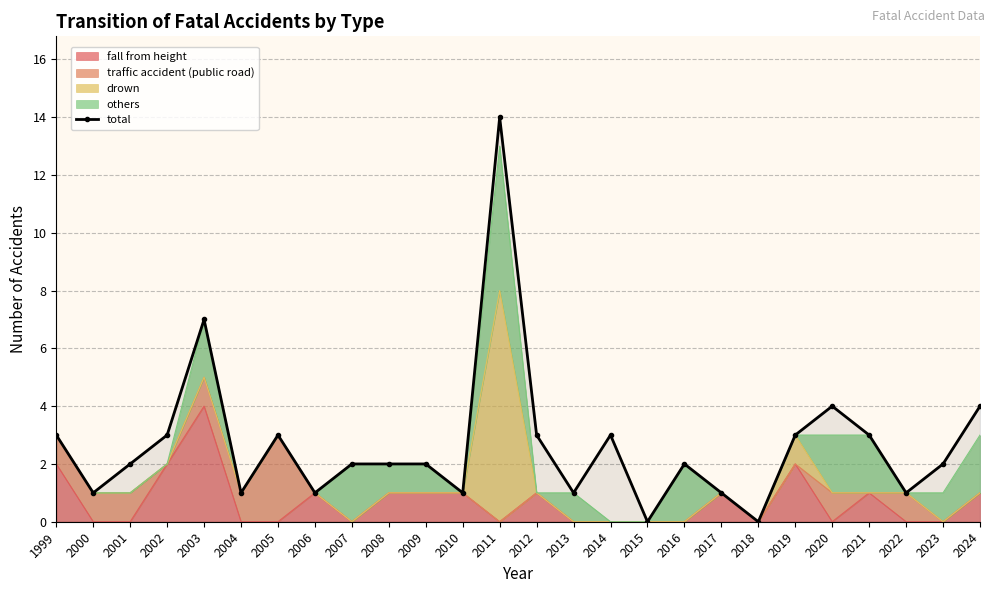

List the labels in order of value, largest first.

2011, 2003, 2020, 2024, 1999, 2002, 2005, 2012, 2014, 2019, 2021, 2001, 2007, 2008, 2009, 2016, 2023, 2000, 2004, 2006, 2010, 2013, 2017, 2022, 2015, 2018